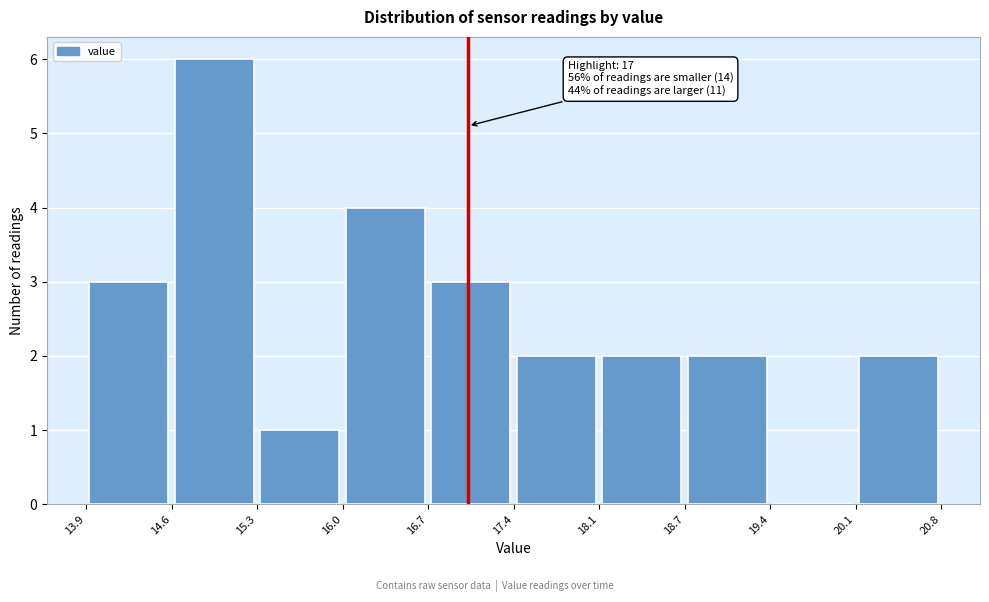

Over which range of the x-axis is the bar tallest?

14.6 to 15.3